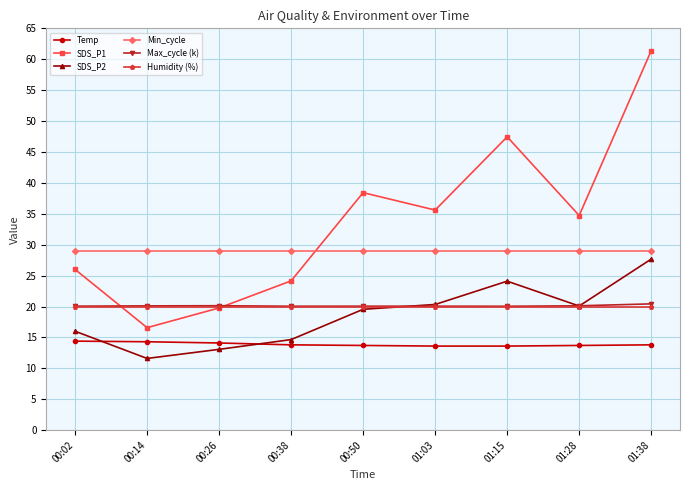

What is the difference between the maximum and minimum values in the SDS_P1 series?

44.8